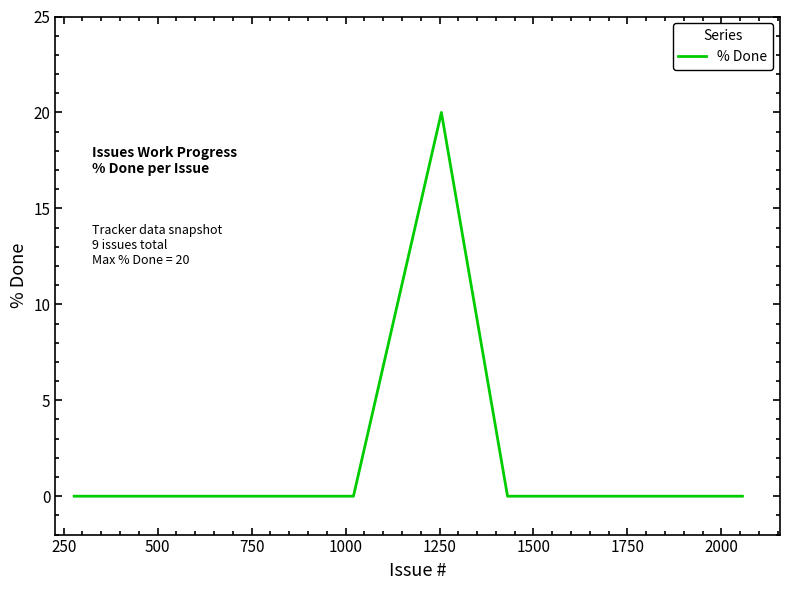

What is the difference between the maximum and second lowest values?

20